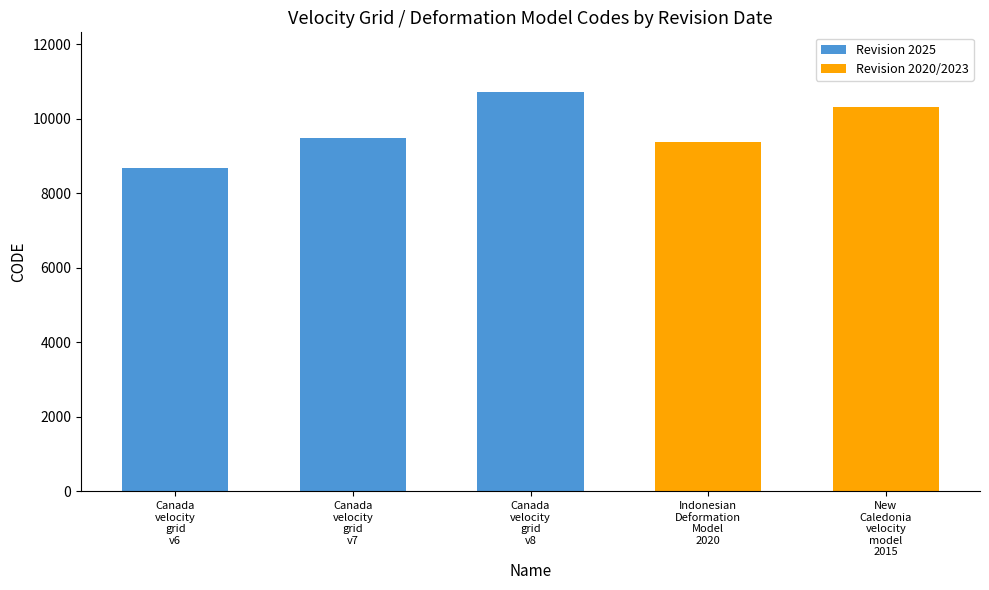

True or false: the data shows 5090 at February 19, 2025.

False